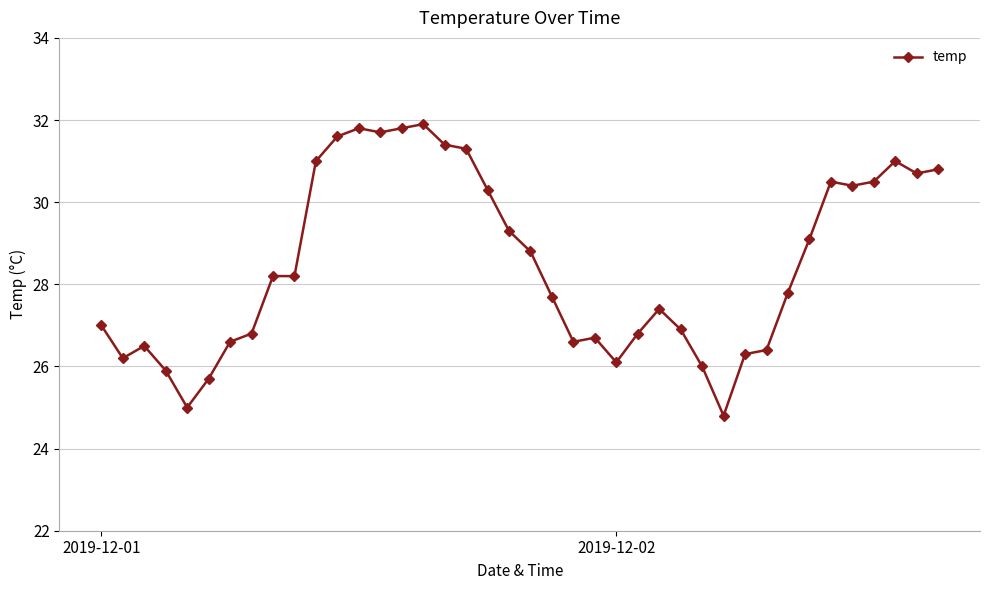

What is the smallest value displayed?

24.8